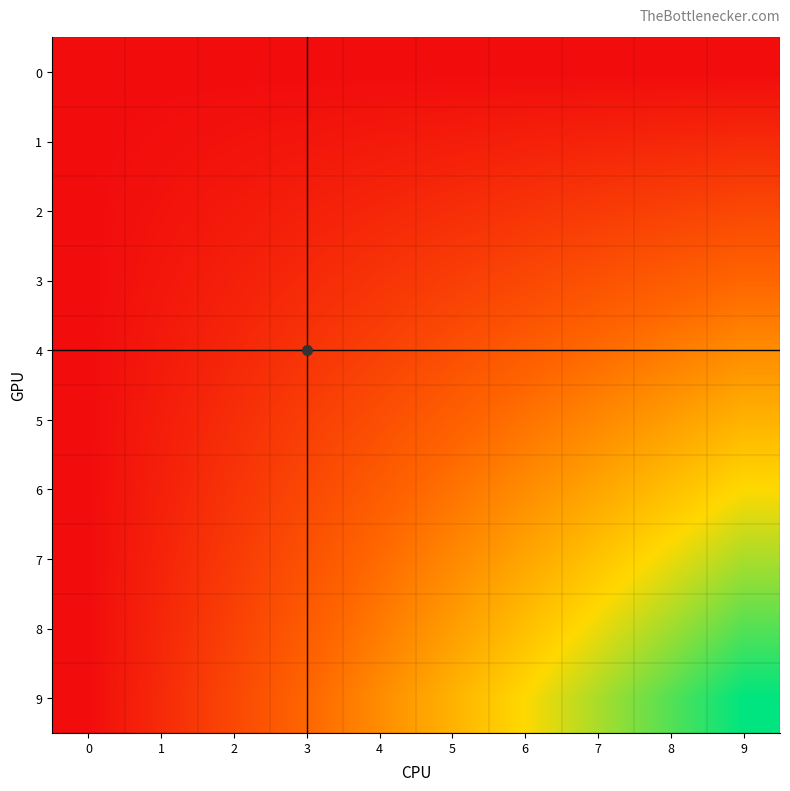

Which series changed the most between 0 and 9?

9